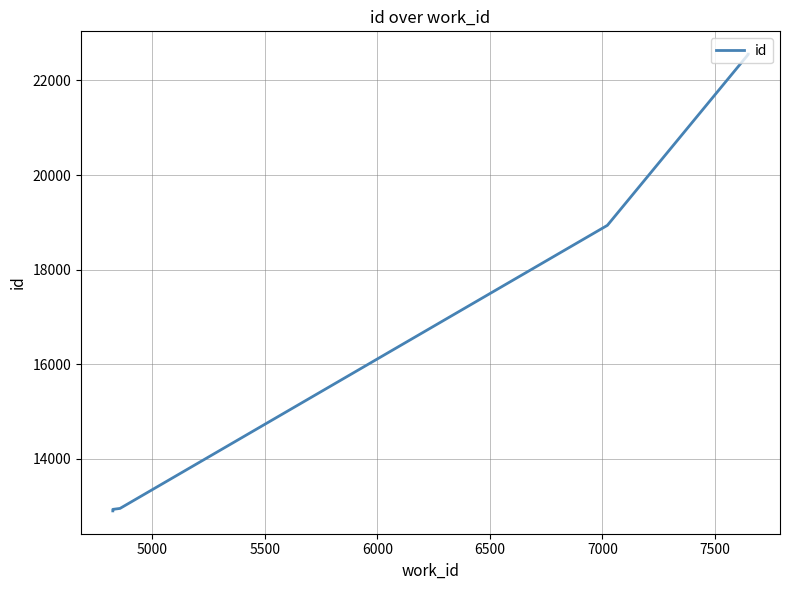

Is it true that the value at 8000 is 8725?

False